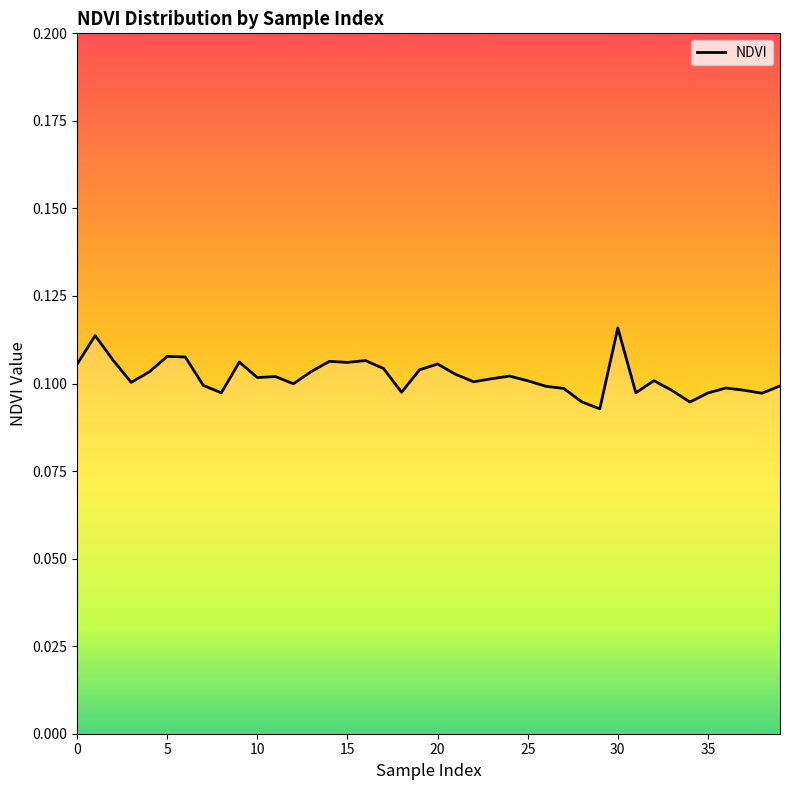

Which has a higher value, 9 or 27?

9